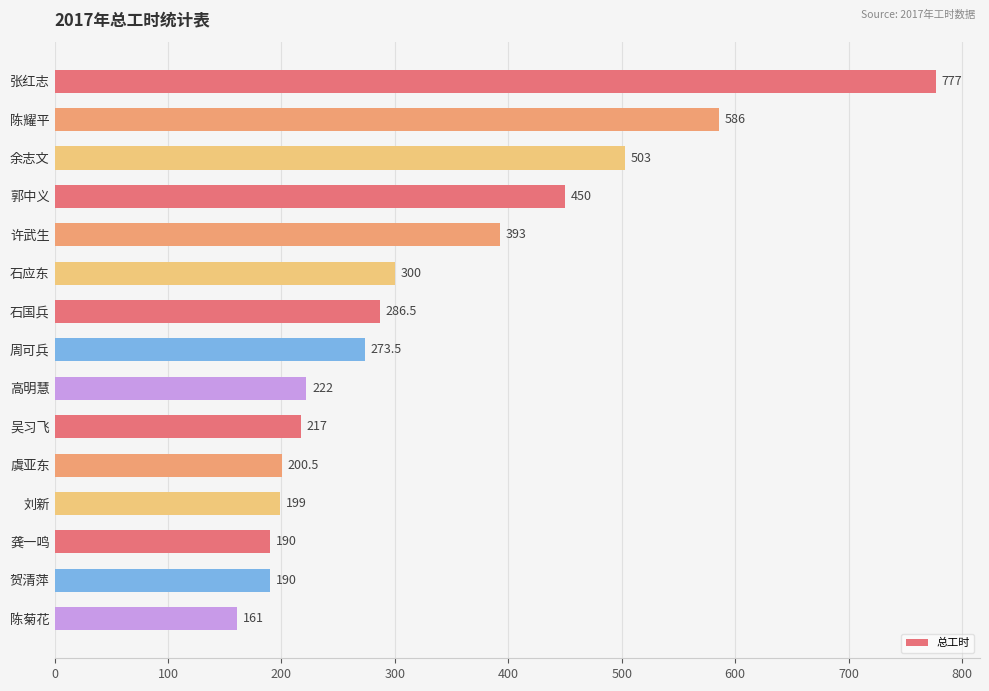

Which category has the highest value across all series?

张红志